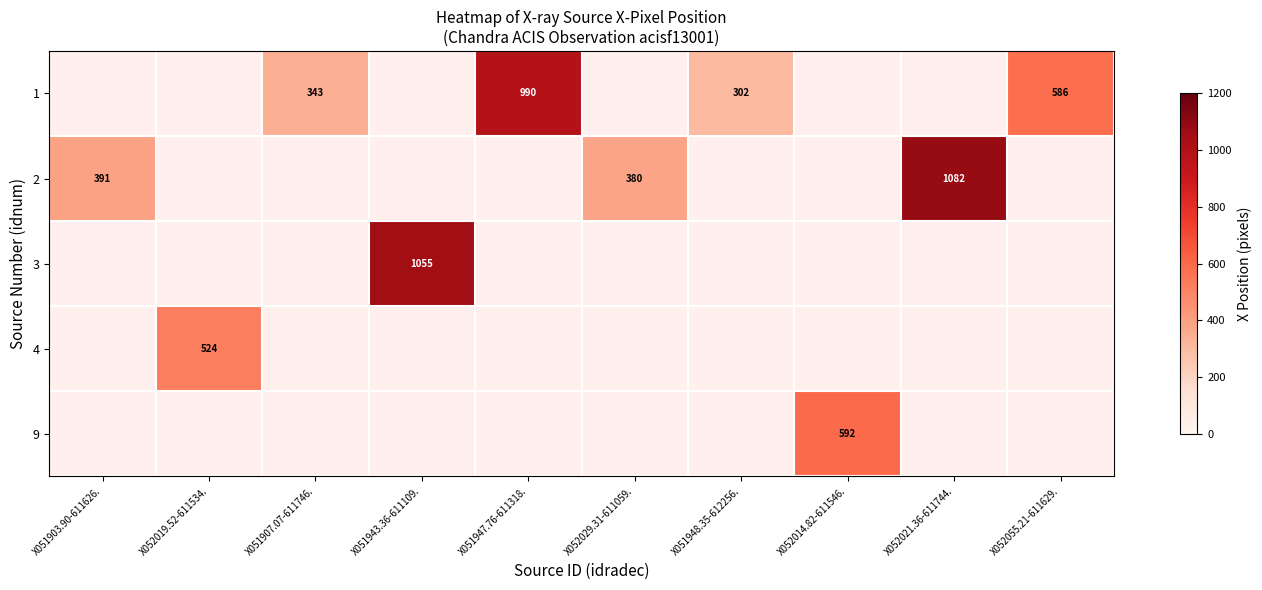

Read the 2 value at X052021.36-611744..

1081.5